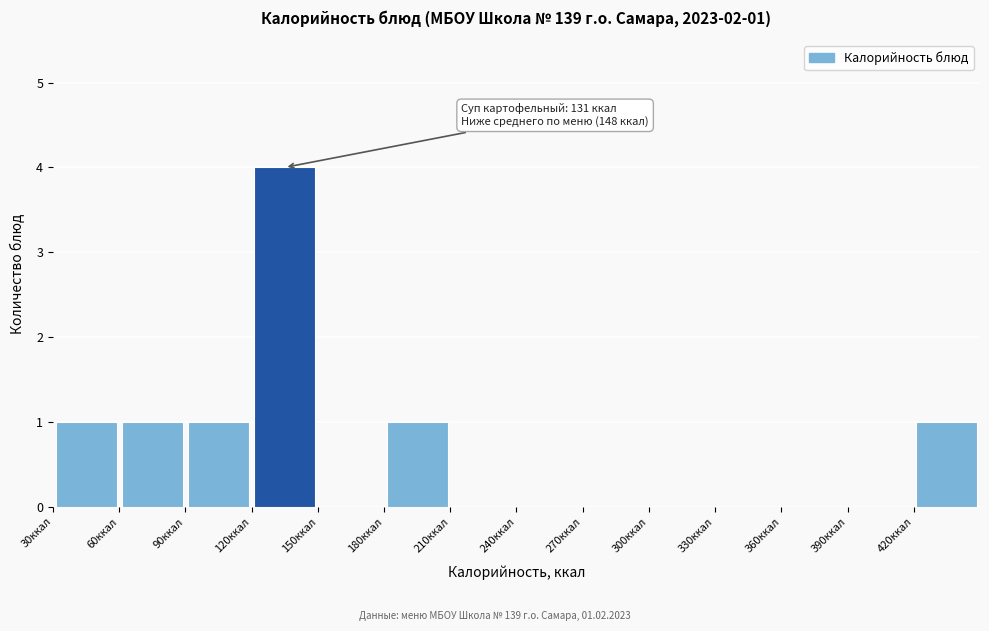

Over which range of the x-axis is the bar tallest?

120 to 150